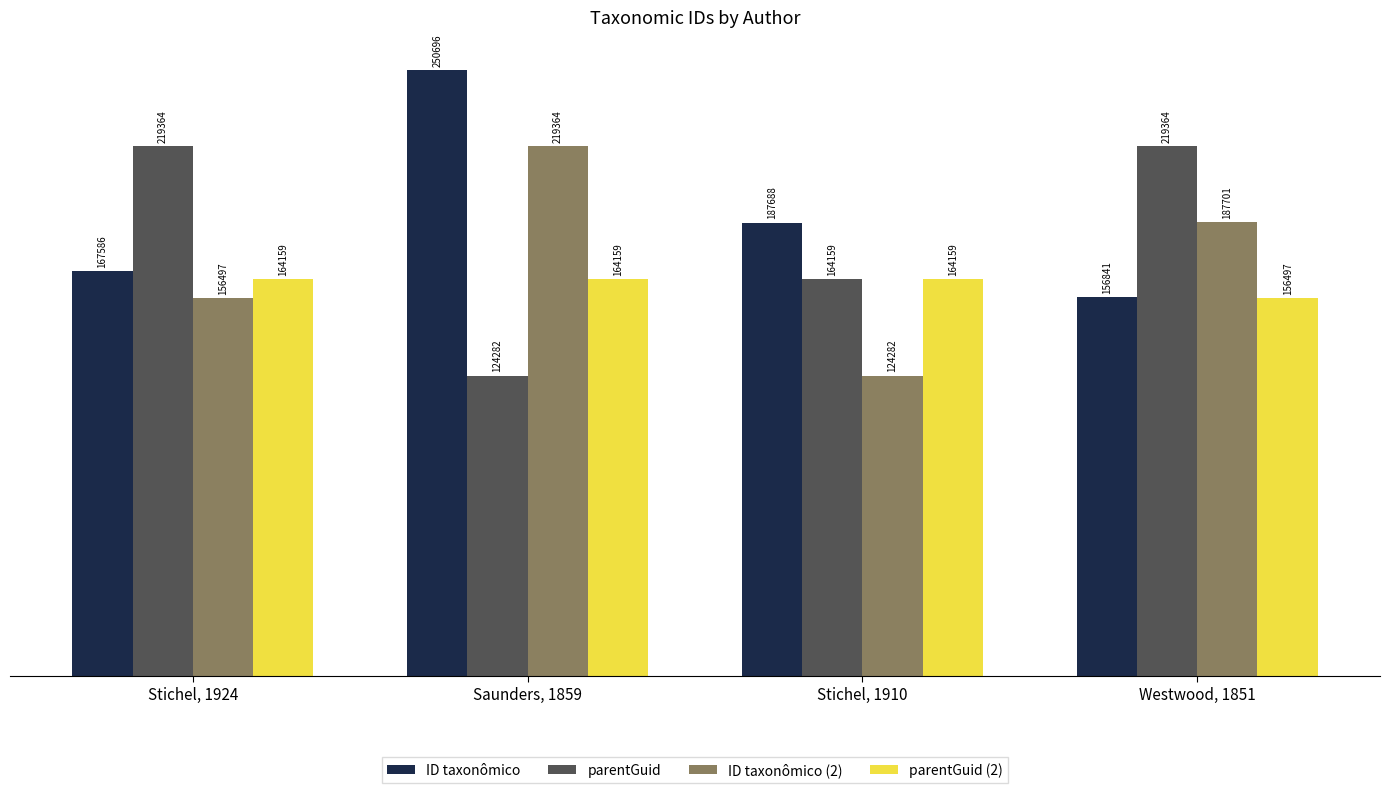

True or false: parentGuid (2) has a value of 164159 at Saunders, 1859.

True